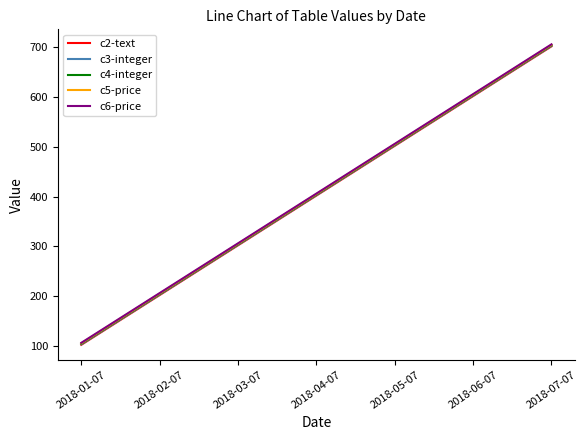

What are all the series names shown in the legend?

c2-text, c3-integer, c4-integer, c5-price, c6-price